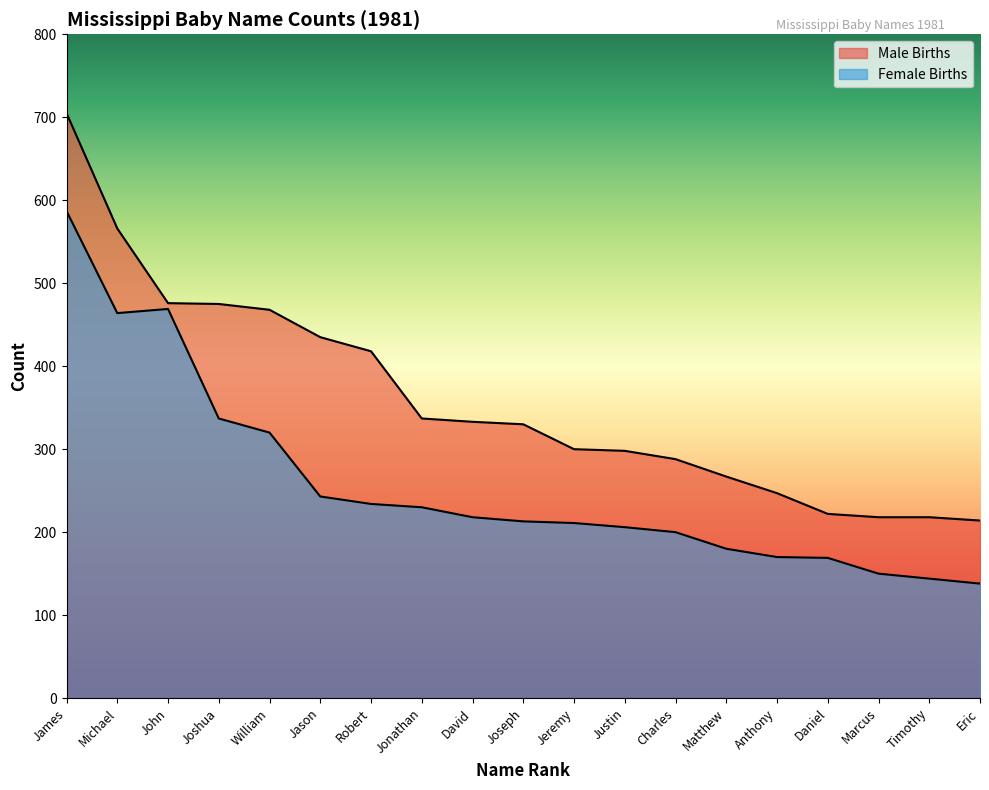

True or false: Male Births has a value of 247 at Anthony.

True